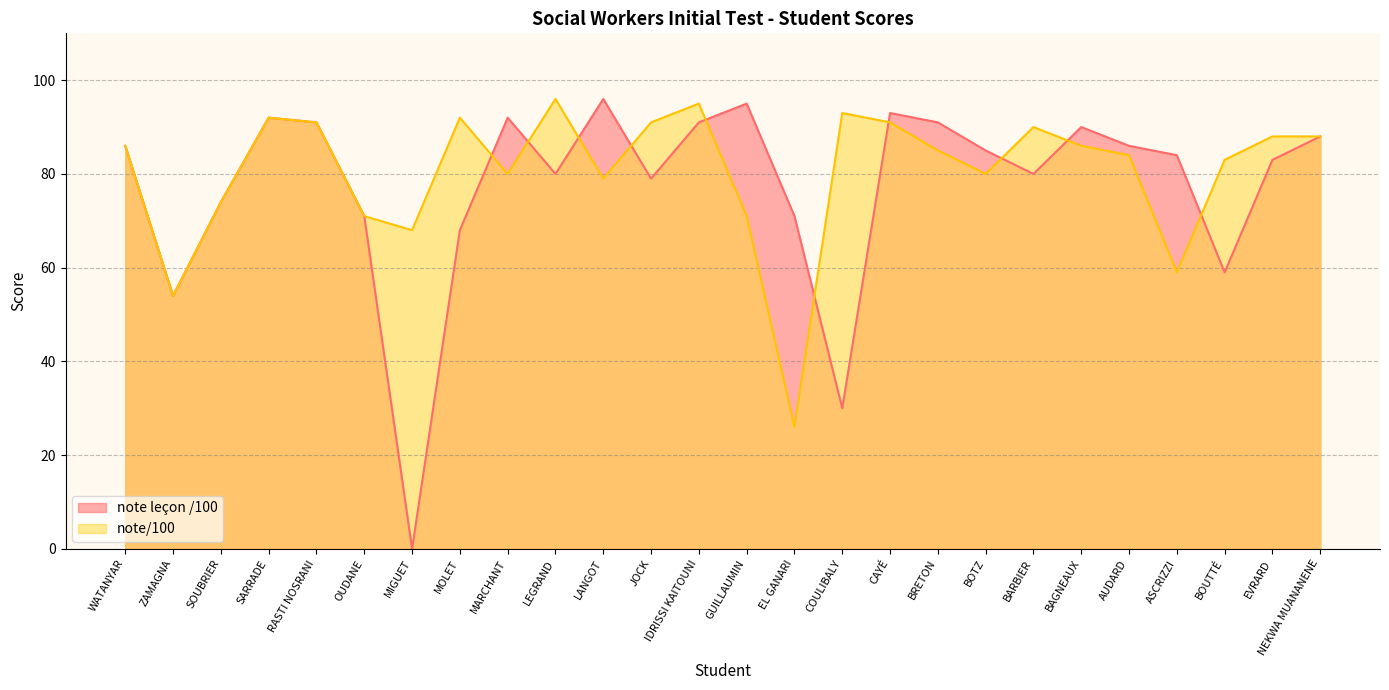

True or false: note/100 and note leçon /100 cross at least once.

True